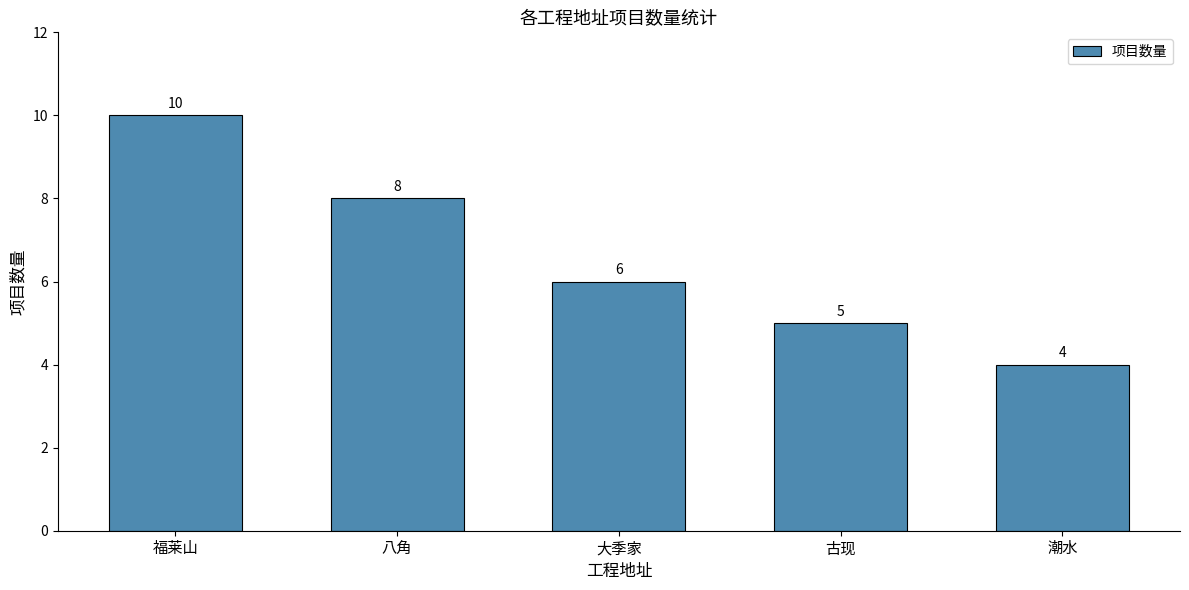

What is the difference between the maximum and minimum values?

6